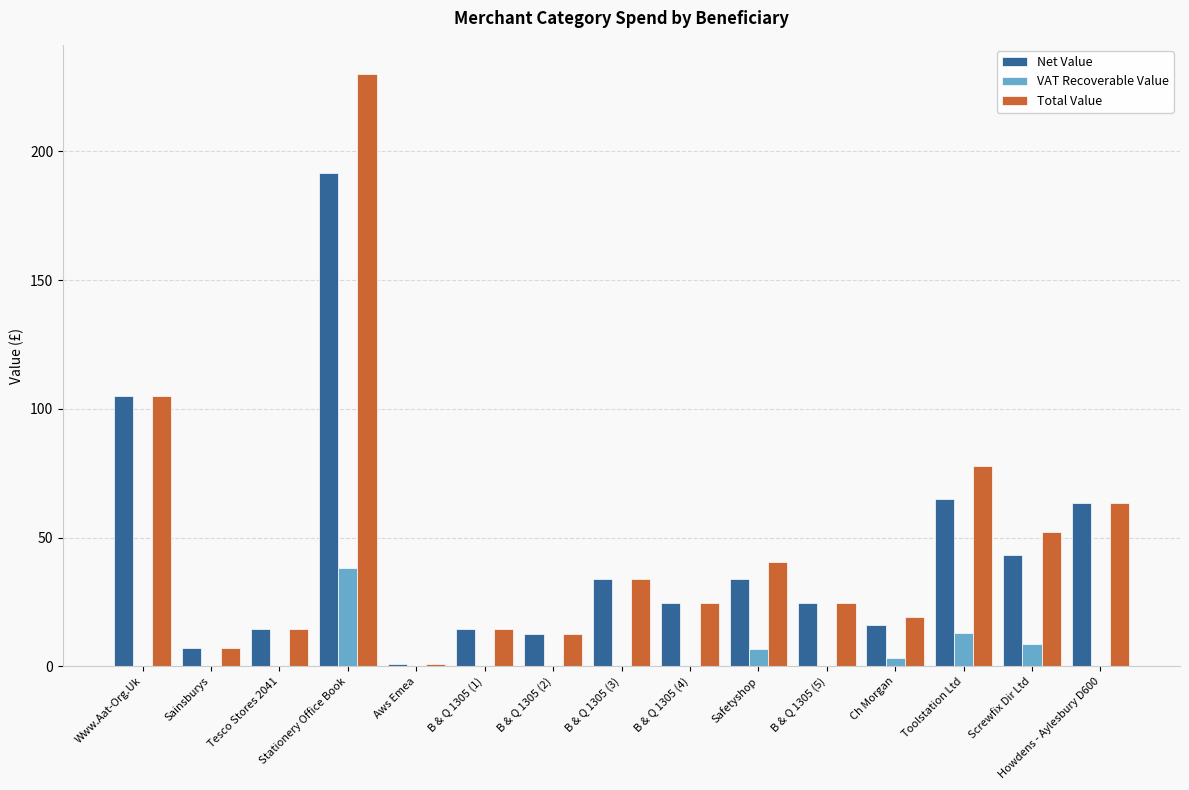

What is the sum of all Net Value values?

650.6